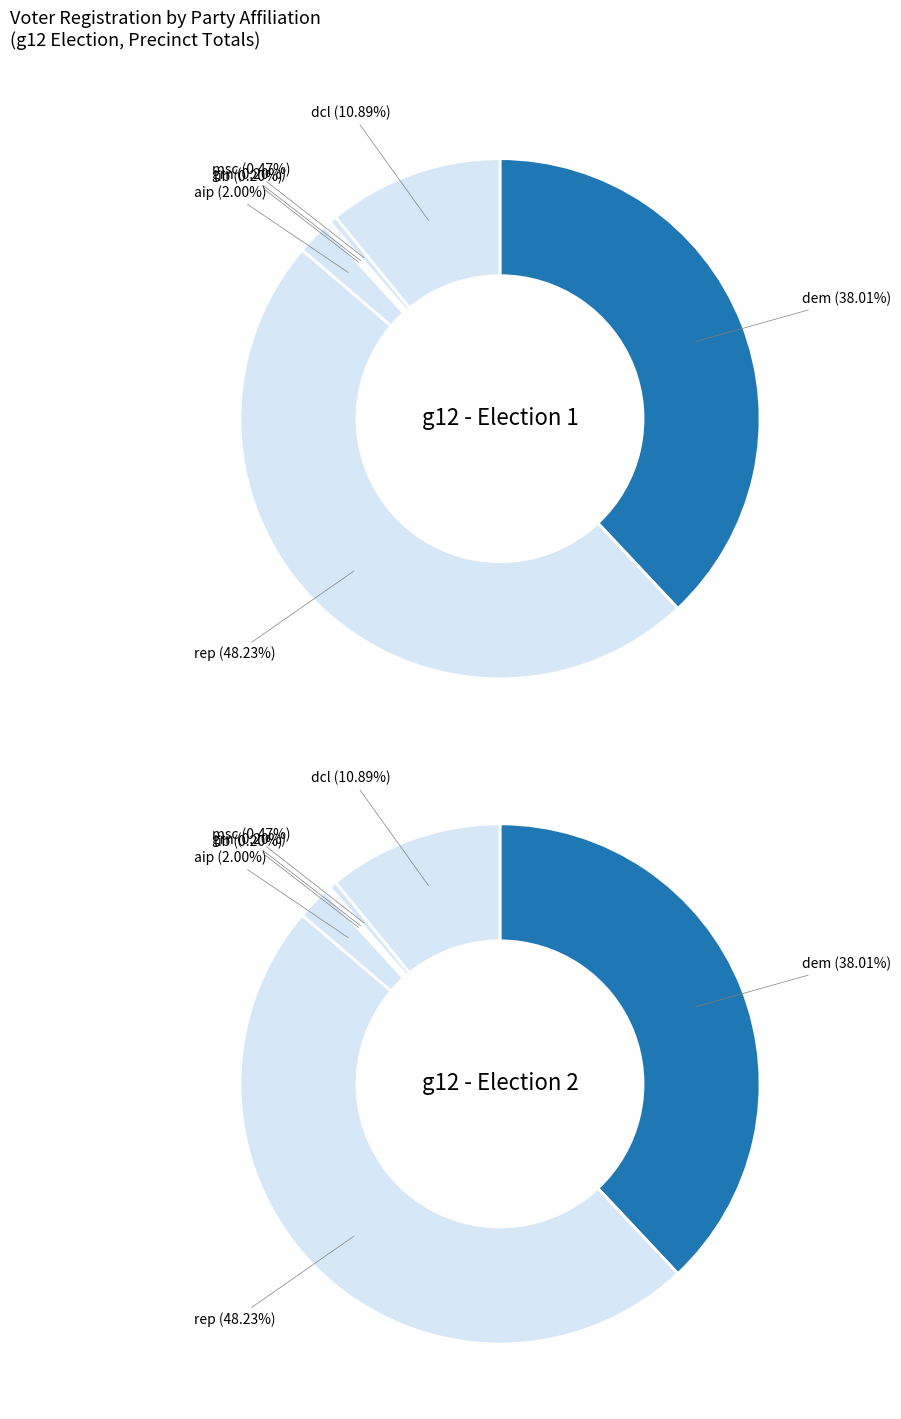

Between ref and paf, which is larger?

ref